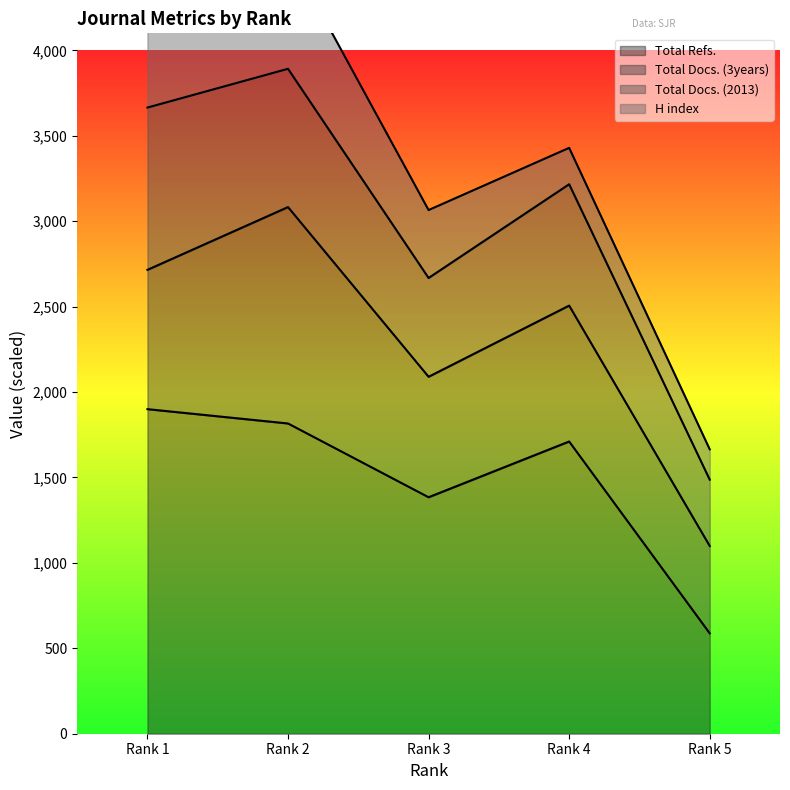

The value of Total Refs. at Rank 4 is 1710.7. True or false?

True